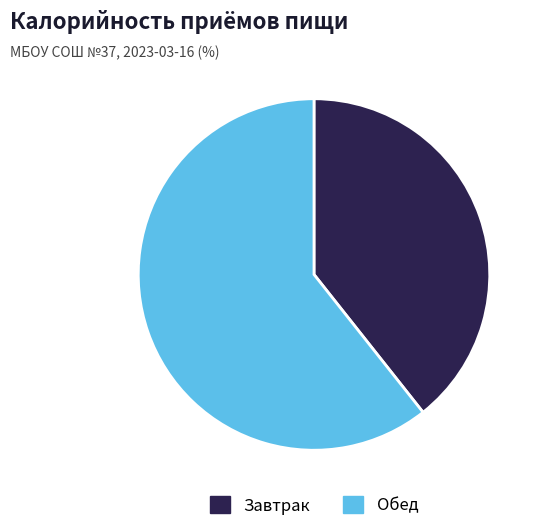

Do Обед and Завтрак together represent more than half of the pie?

Yes